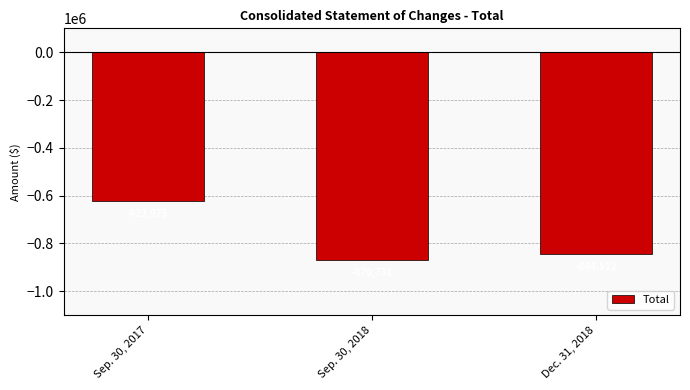

List the labels in order of value, smallest first.

Sep. 30, 2018, Dec. 31, 2018, Sep. 30, 2017